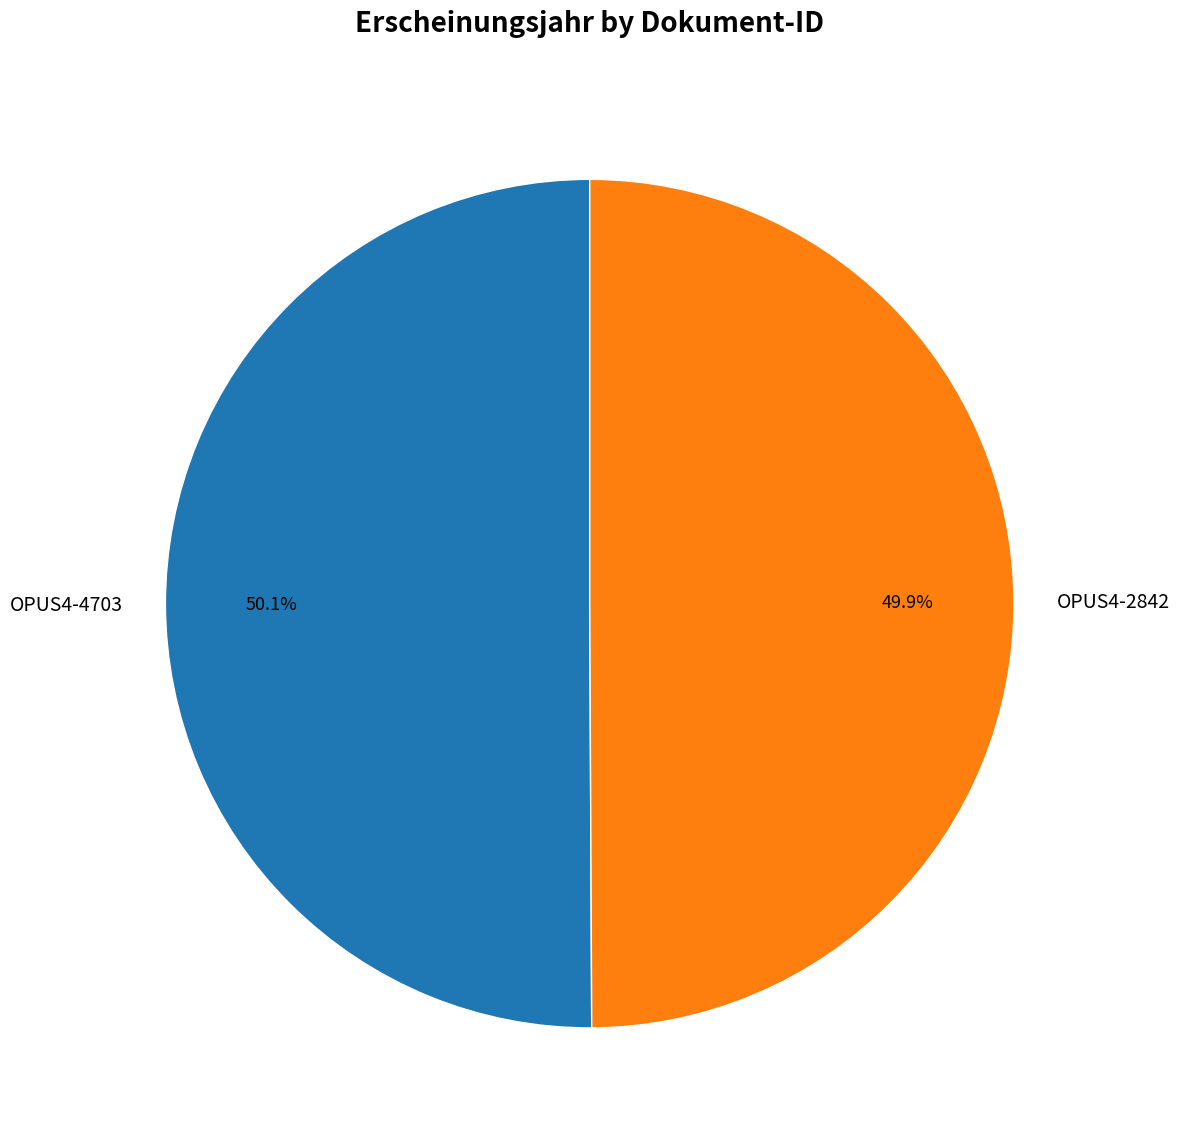

What percentage is the OPUS4-2842 slice, to the nearest percent?

50%